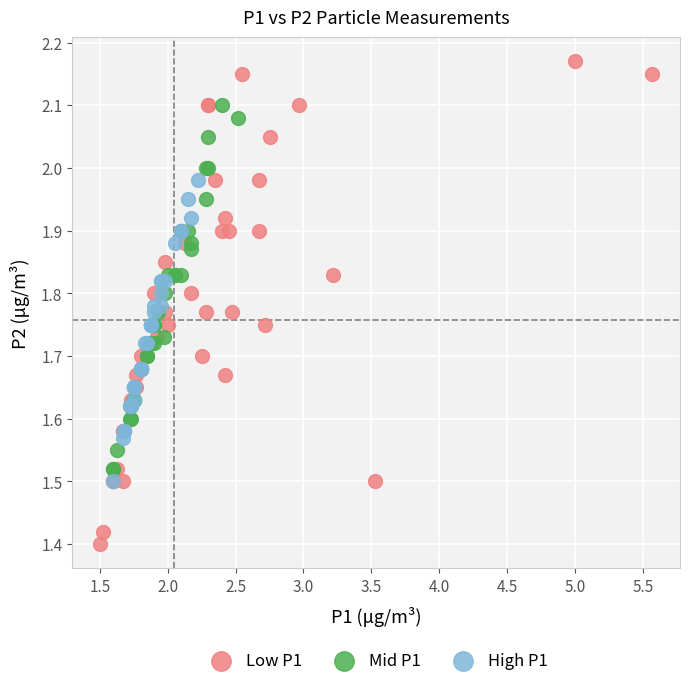

Which series contains the highest Y value?

Low P1